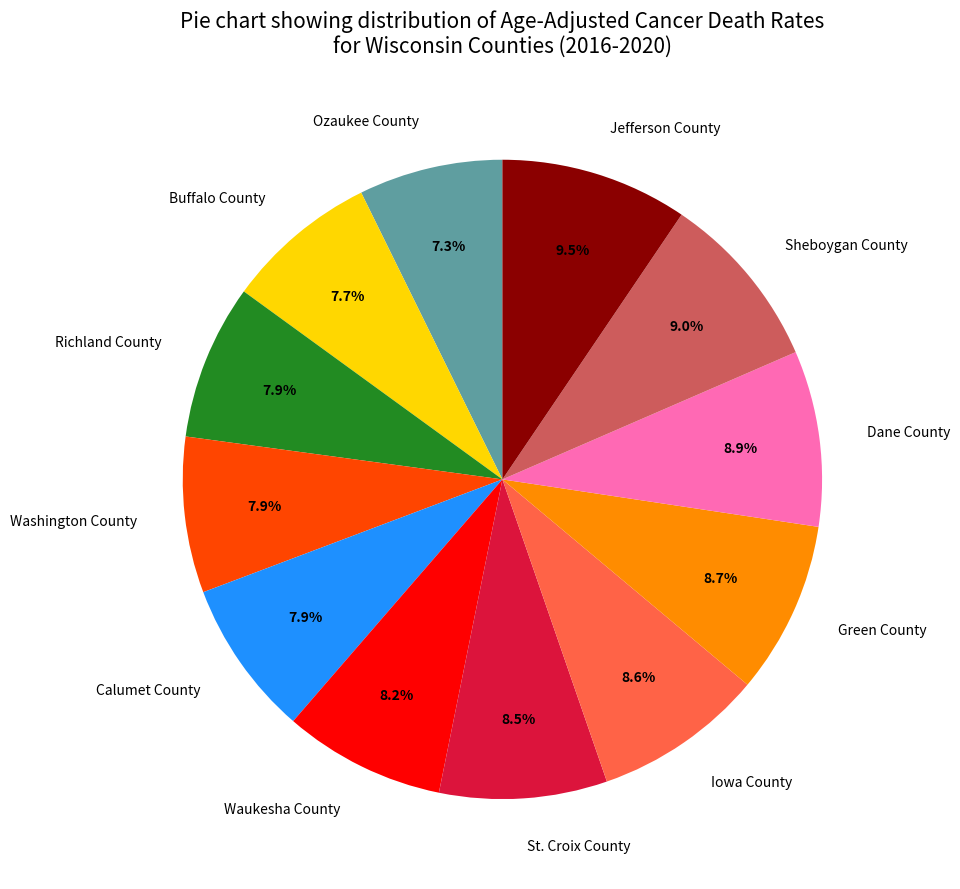

To the nearest percent, what percentage of the pie is Green County?

9%